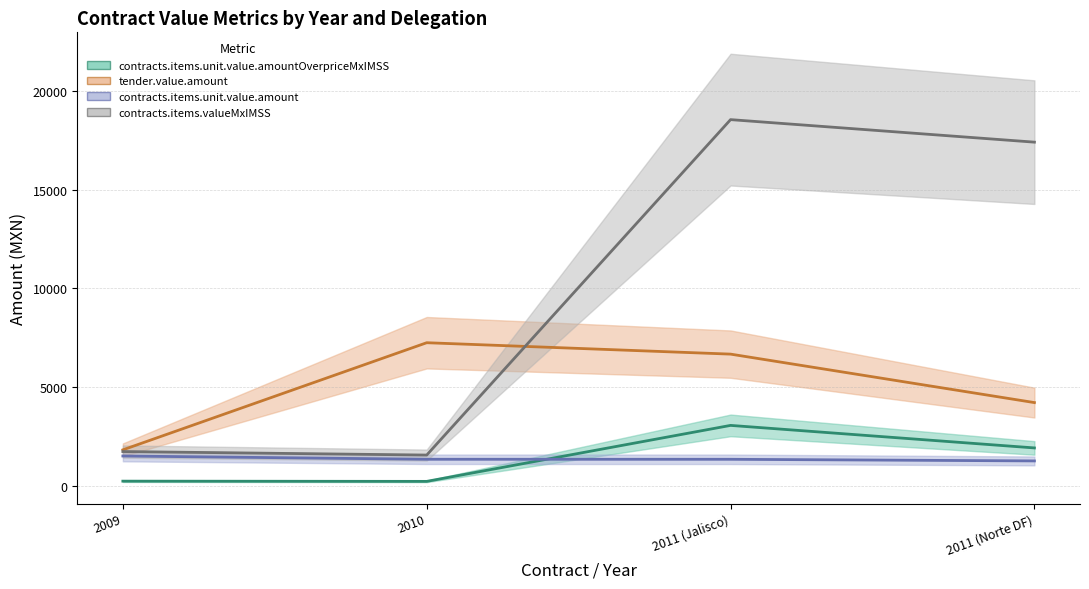

Reading right to left, transcribe all the data shown in this chart.

contracts.items.unit.value.amountOverpriceMxIMSS: 2011 (Norte DF)=1908.0	2011 (Jalisco)=3049.4	2010=213.3	2009=224.8
tender.value.amount: 2011 (Norte DF)=4205.0	2011 (Jalisco)=6660.7	2010=7238.4	2009=1810.4
contracts.items.unit.value.amount: 2011 (Norte DF)=1250.0	2011 (Jalisco)=1332.0	2010=1333.3	2009=1499.0
contracts.items.valueMxIMSS: 2011 (Norte DF)=17400.0	2011 (Jalisco)=18541.4	2010=1546.7	2009=1723.8